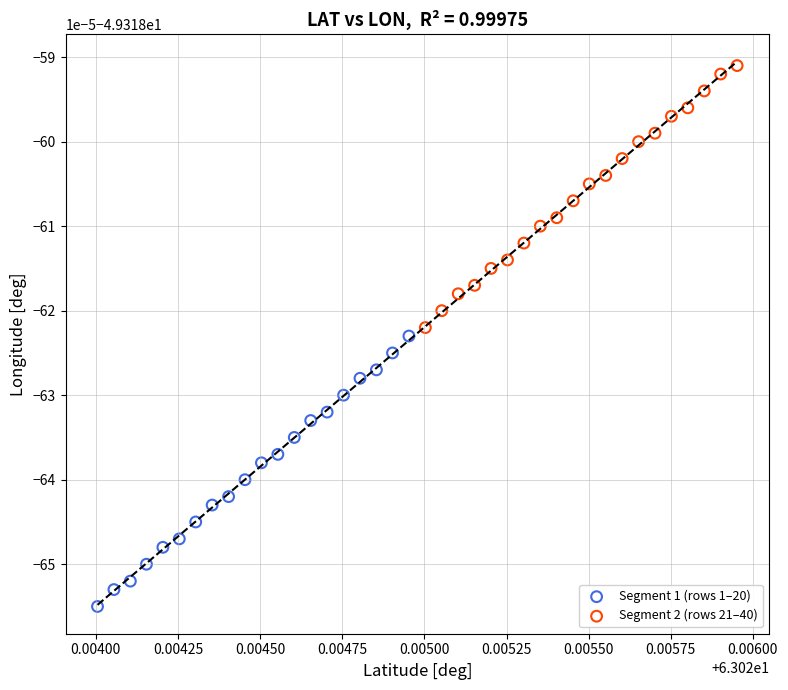

Which series contains the lowest Y value?

Segment 1 (rows 1–20)